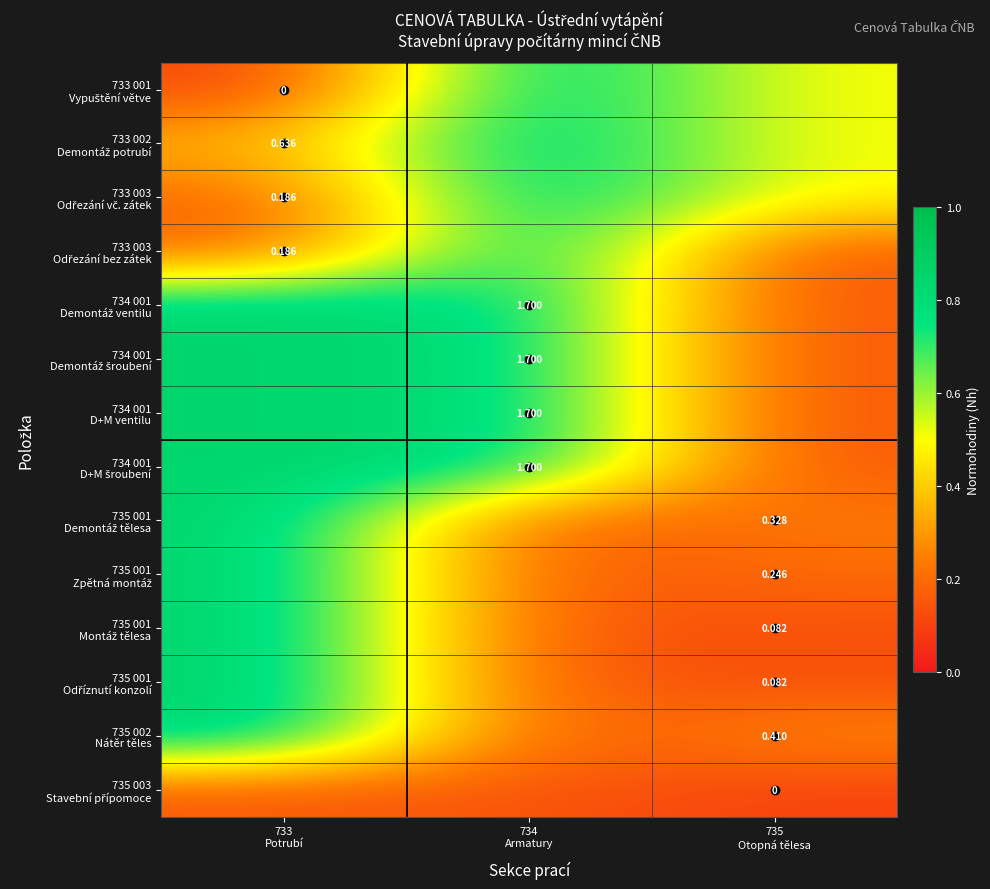

Count the number of data series in this chart.

14